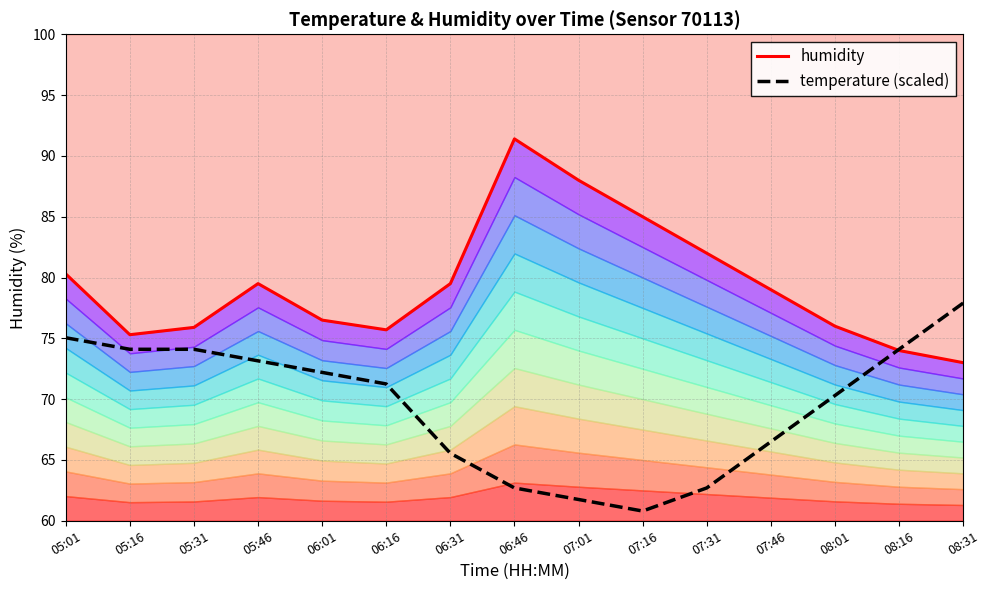

What is the difference between the maximum and minimum values in the humidity series?

18.4